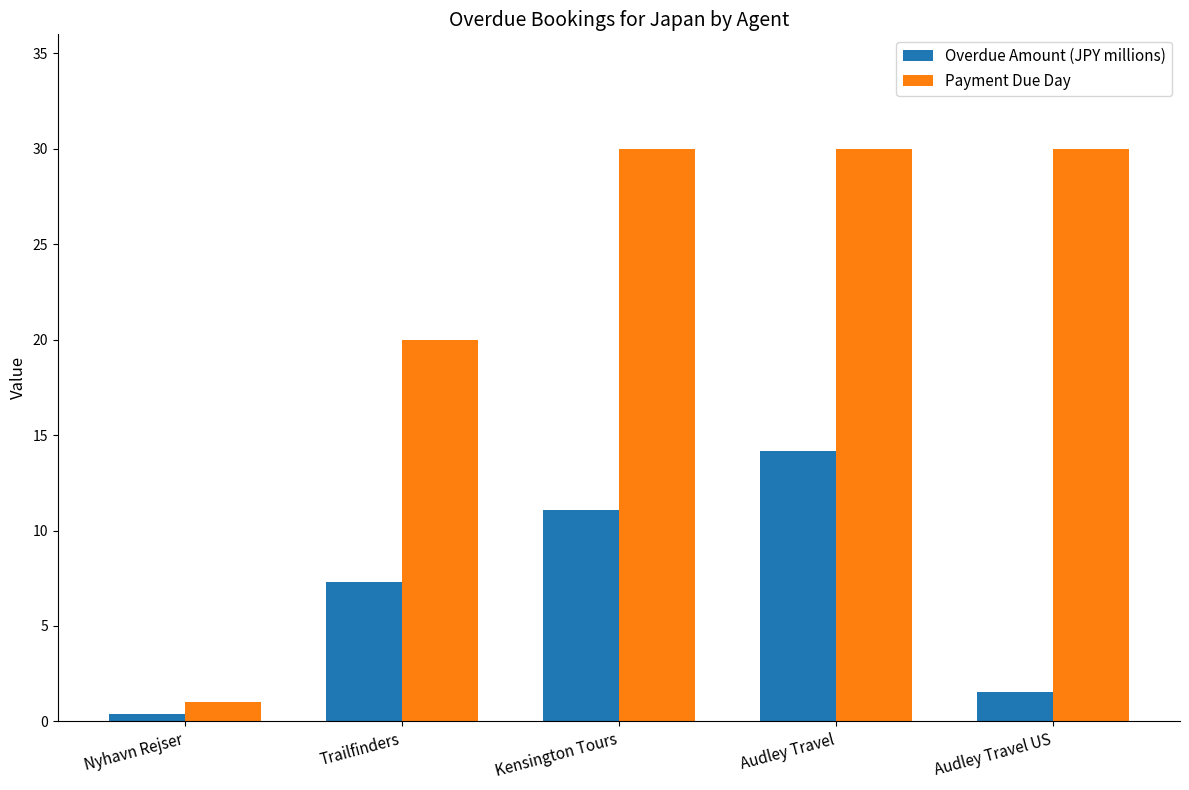

True or false: Payment Due Day has a value of 33.0 at Trailfinders.

False